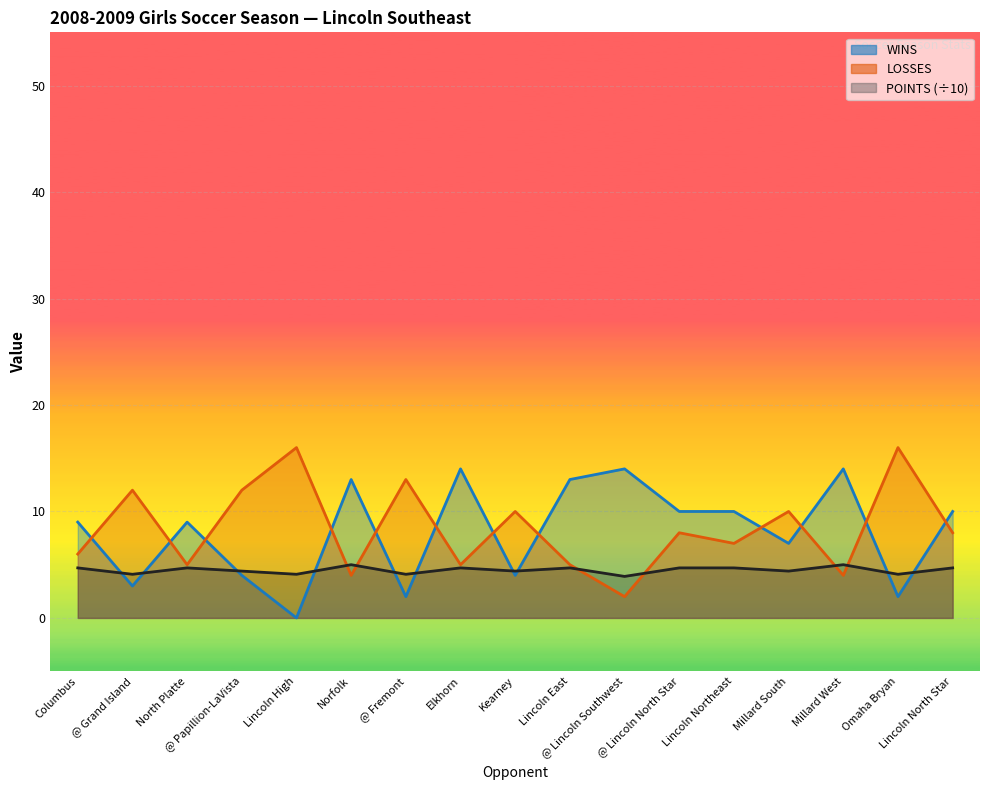

The POINTS series shows 2.7 at @ Lincoln Southwest. True or false?

False